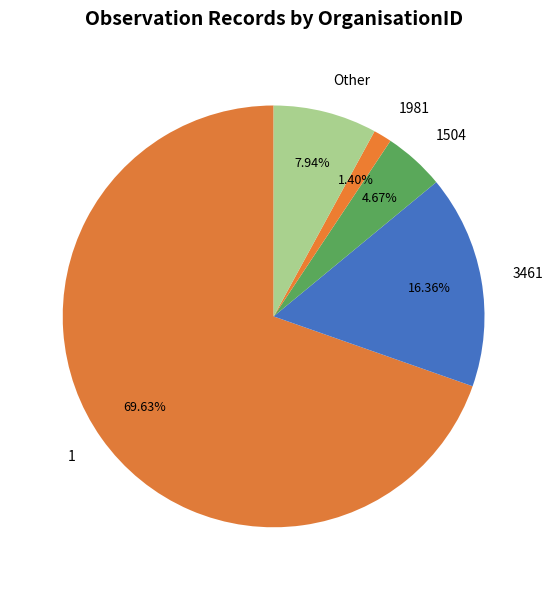

Do Other and 1504 together represent more than half of the pie?

No